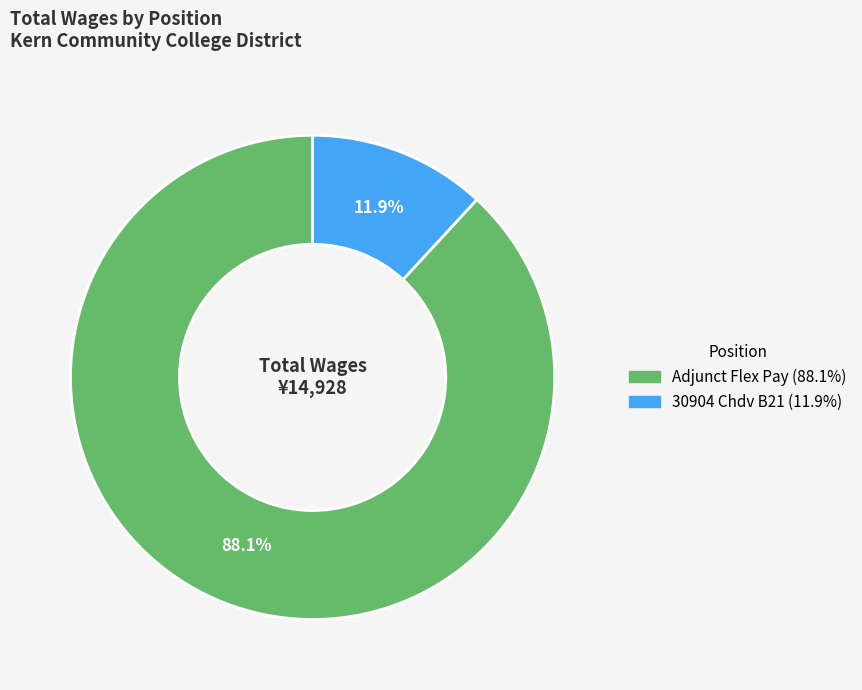

To the nearest percent, what percentage of the pie is 30904 Chdv B21?

12%